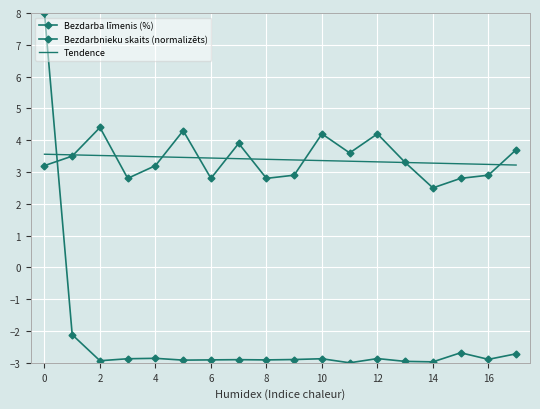

Which series ends up on top after the final intersection of Bezdarba līmenis (%) and Bezdarbnieku skaits (normalizēts)?

Bezdarba līmenis (%)